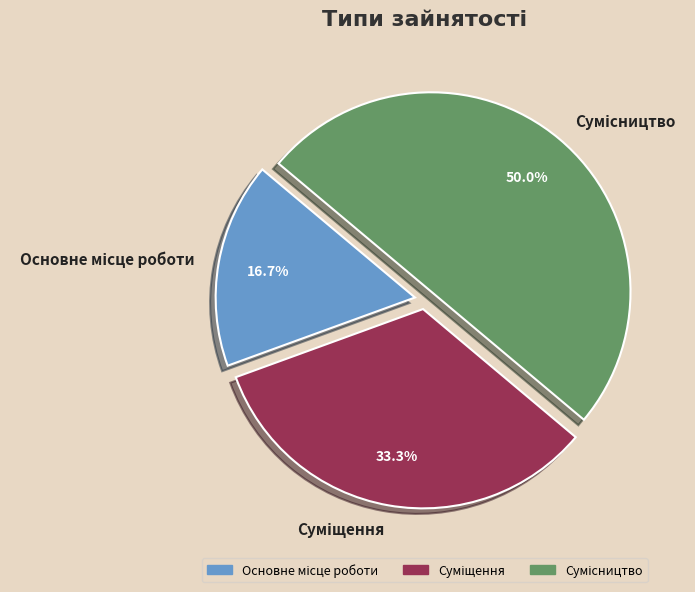

Is it true that Сумісництво is 38% of the pie?

False